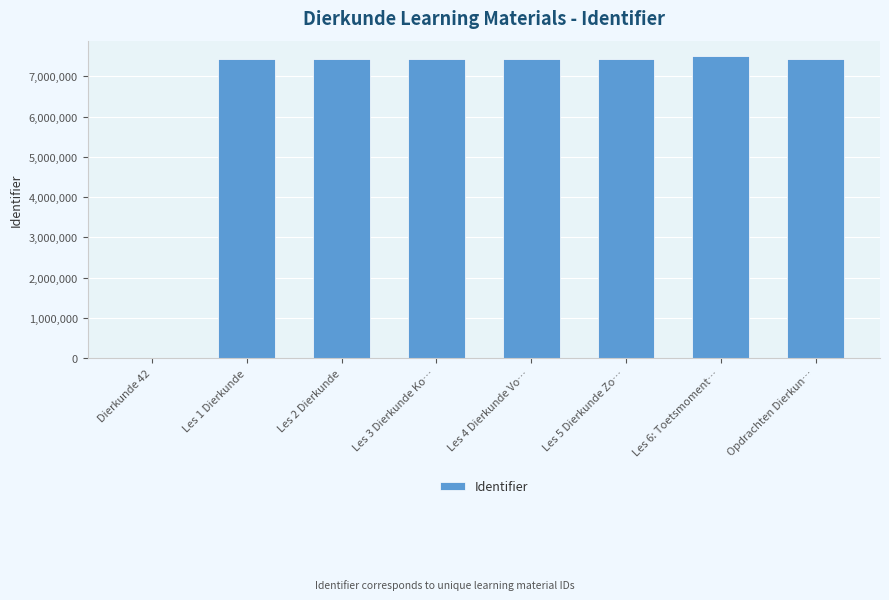

Between Les 2 Dierkunde and Dierkunde 42, which is larger?

Les 2 Dierkunde